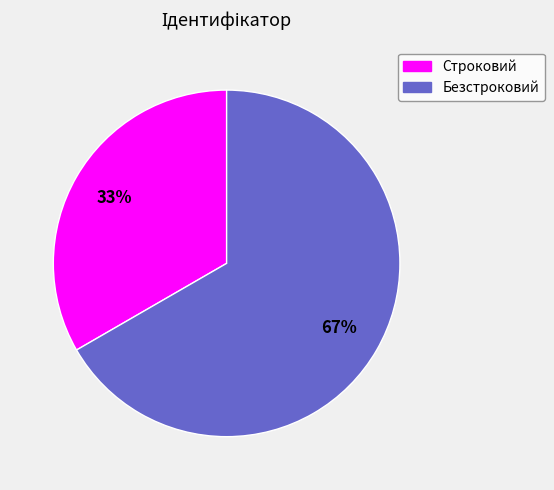

To the nearest percent, what portion does Строковий represent?

33%